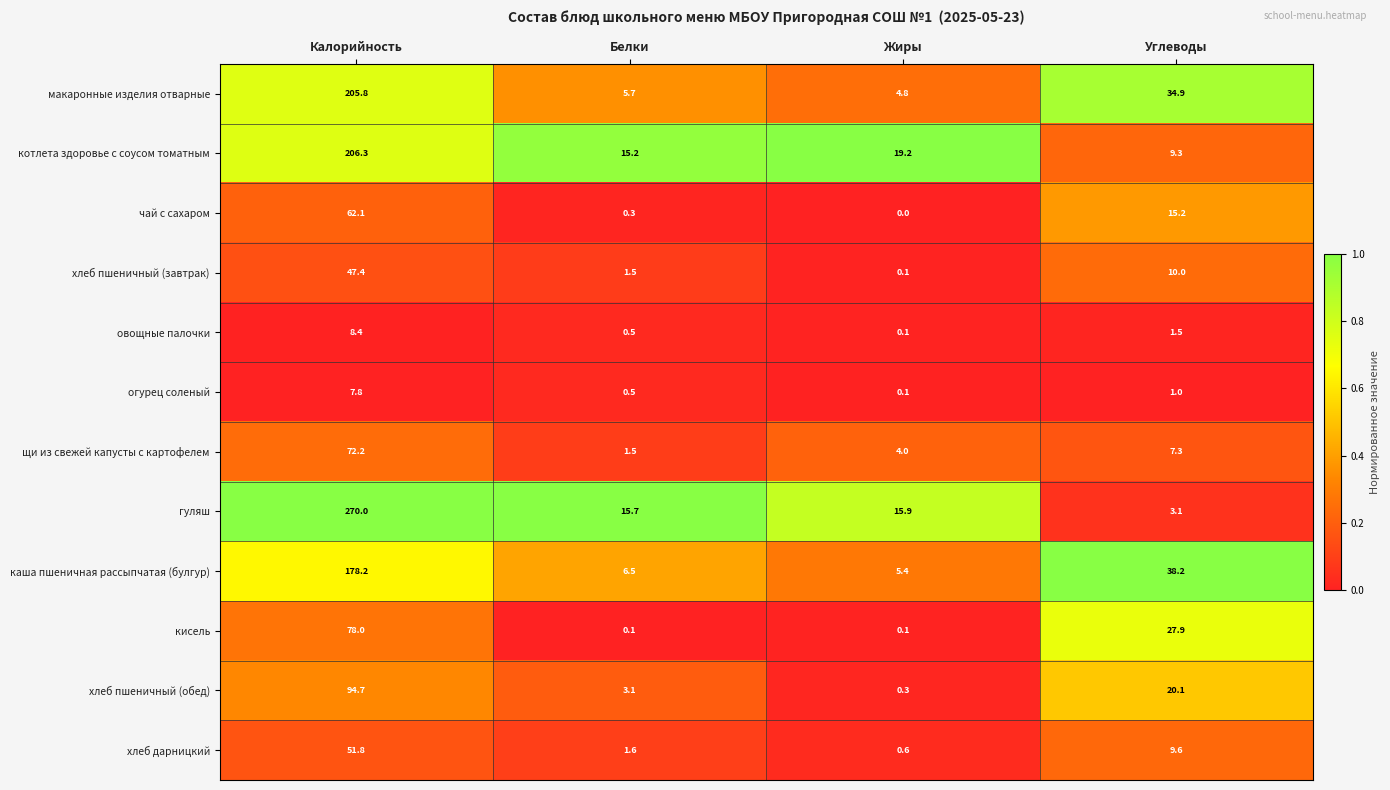

At how many categories does at least one series exceed 0?

4